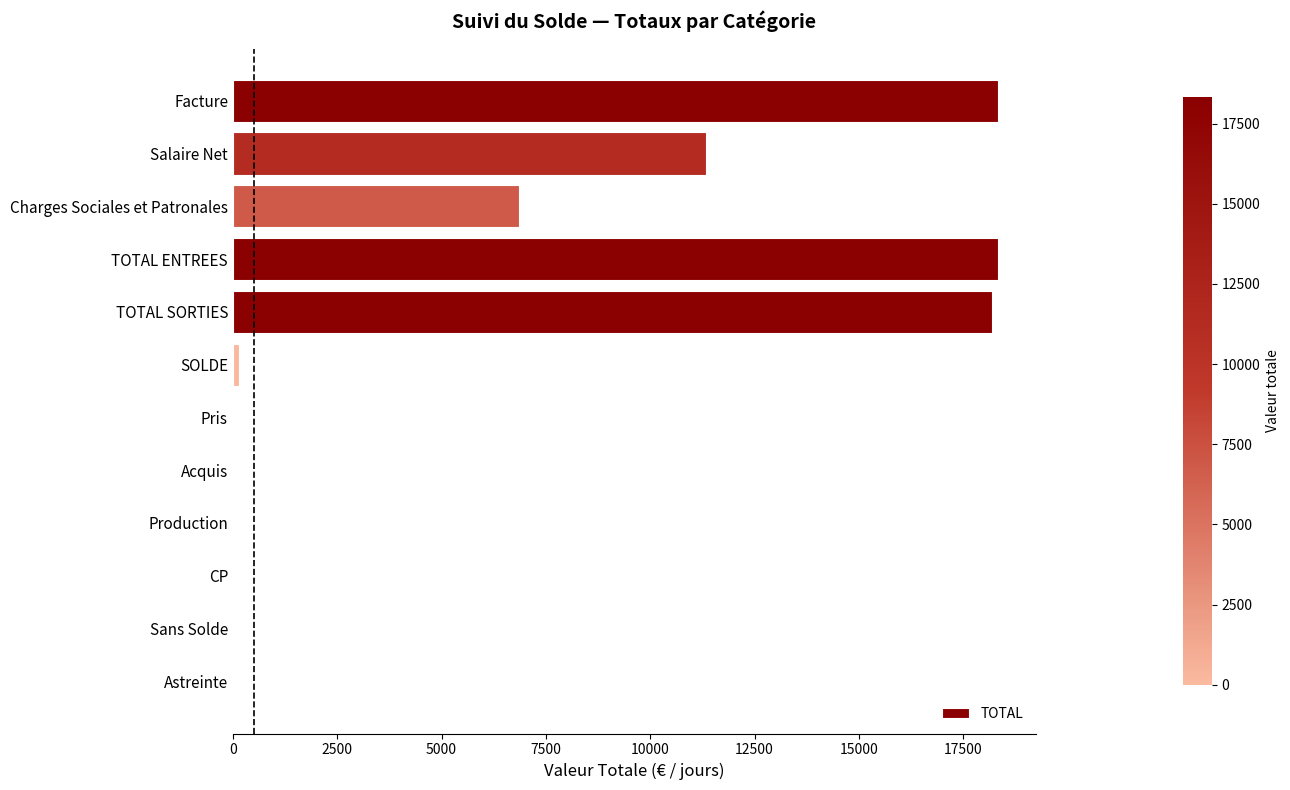

What value does the data have at Facture?

18319.0